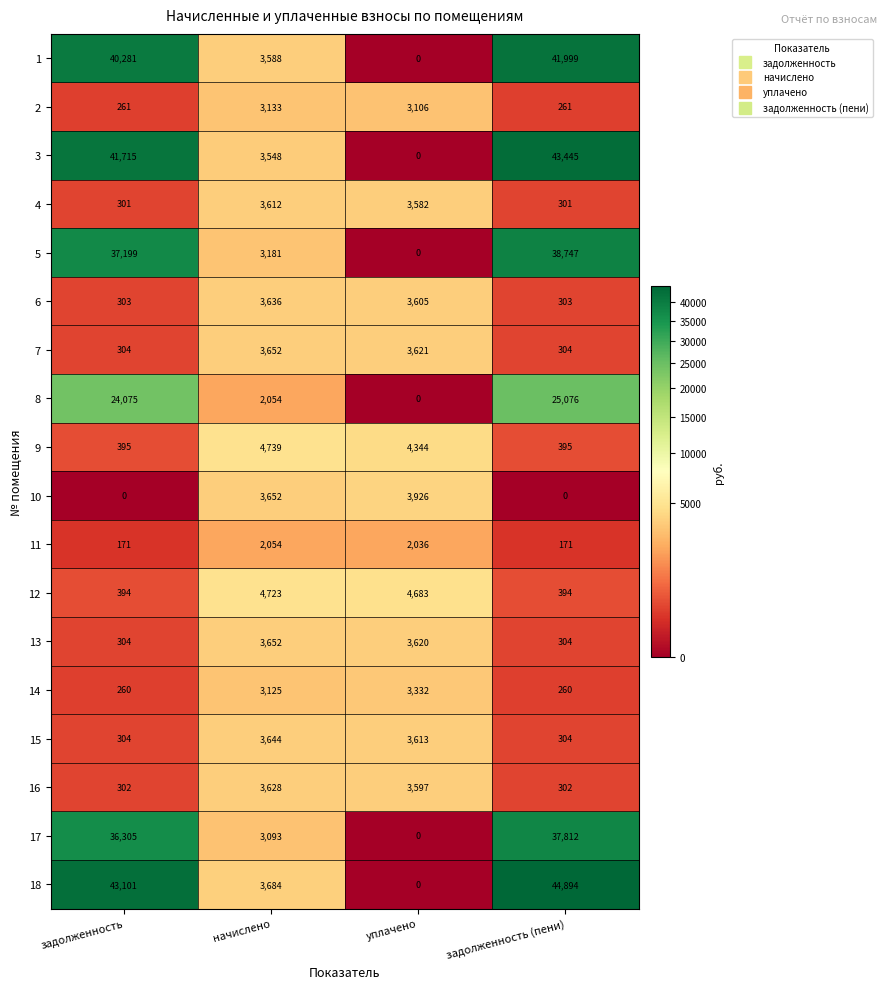

What is the sum of all 17 values?

77210